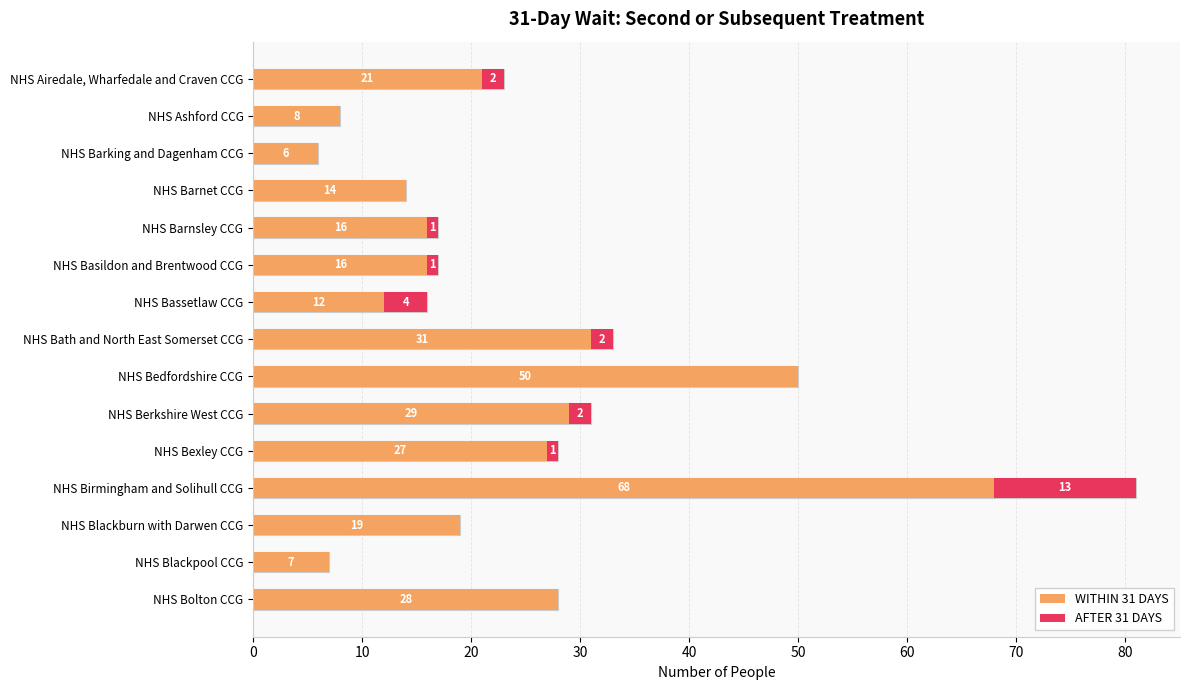

Are the bars grouped side by side (vs. stacked)?

Yes